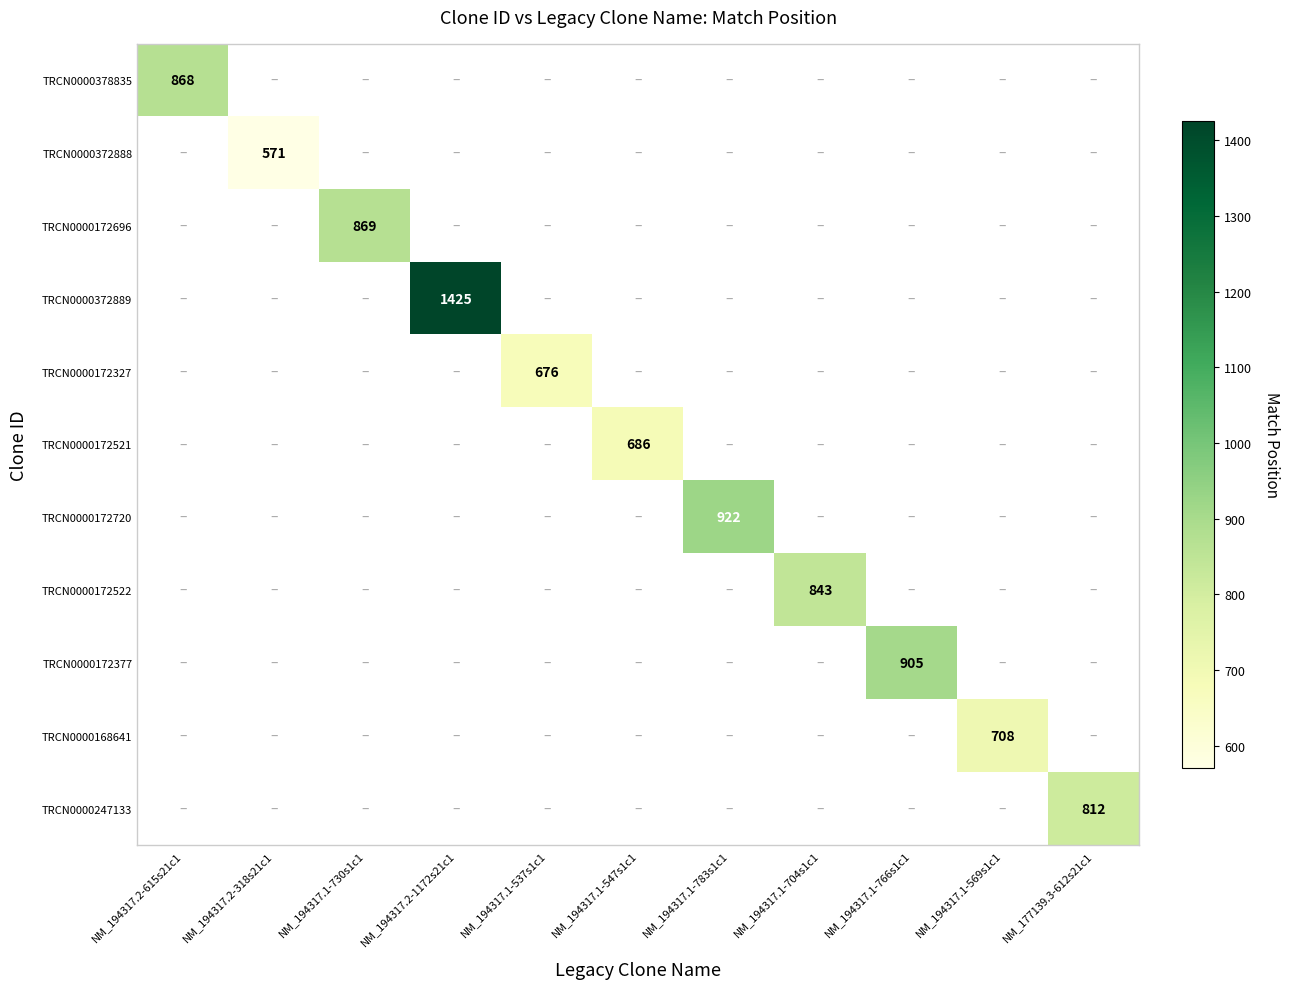

Between NM_194317.1-783s1c1 and NM_194317.2-1172s21c1, which is larger?

NM_194317.2-1172s21c1